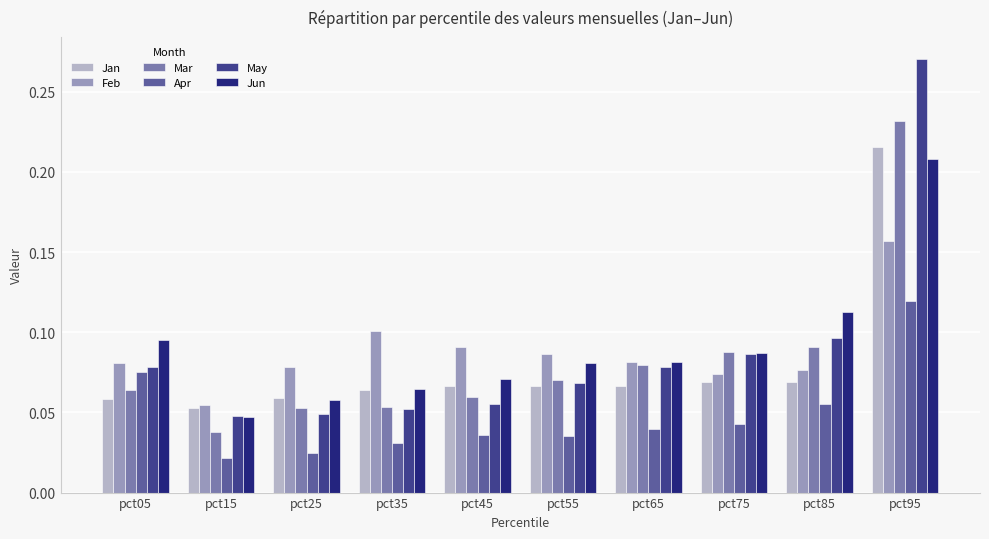

At which label is Feb closest to 0?

pct15